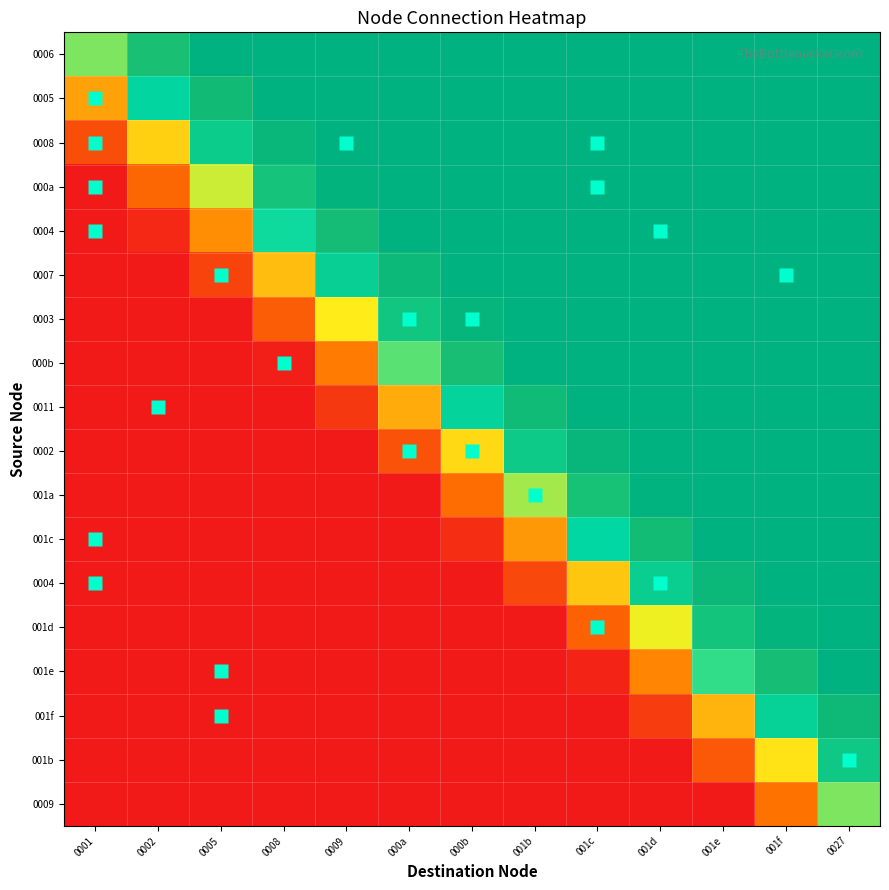

What is the spread (max minus min) of values at 001b?

1.0